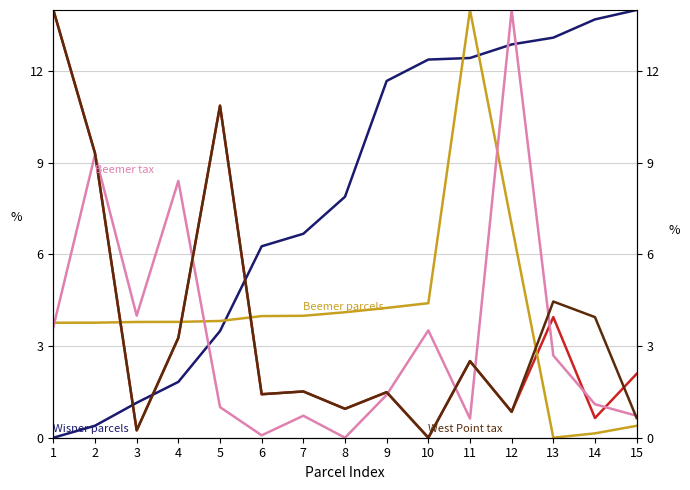

Between 10 and 11, which series saw the biggest shift?

Beemer parcels